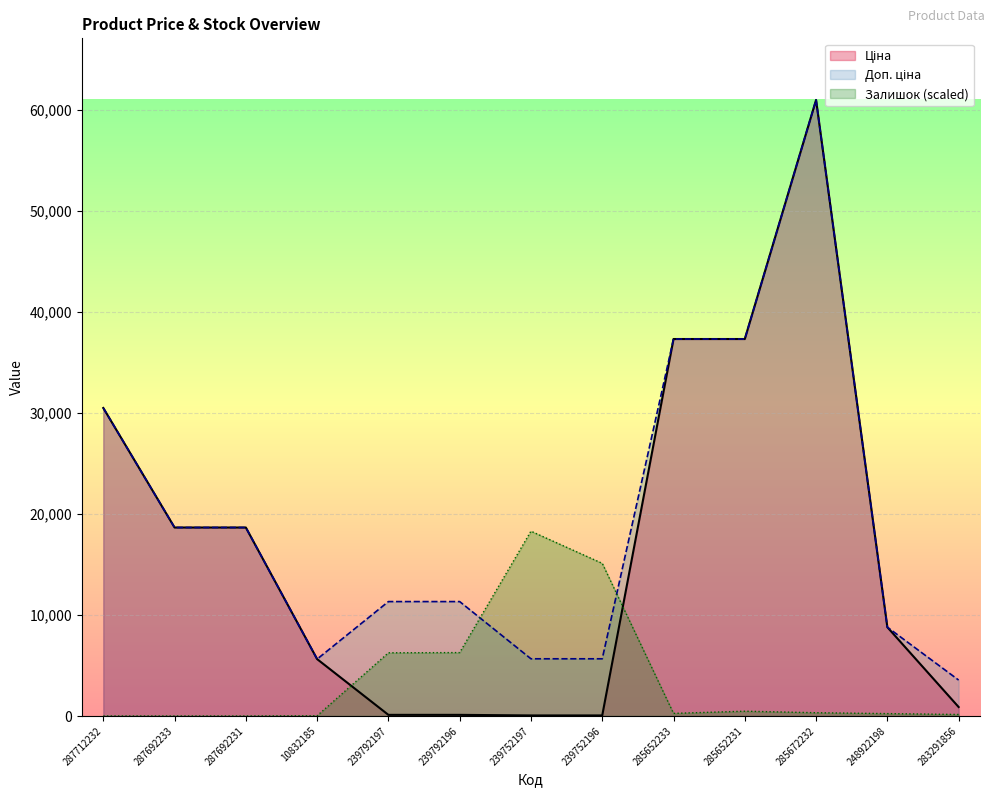

Is the value of Доп. ціна at 239752197 greater than the value of Ціна at 248922198?

No